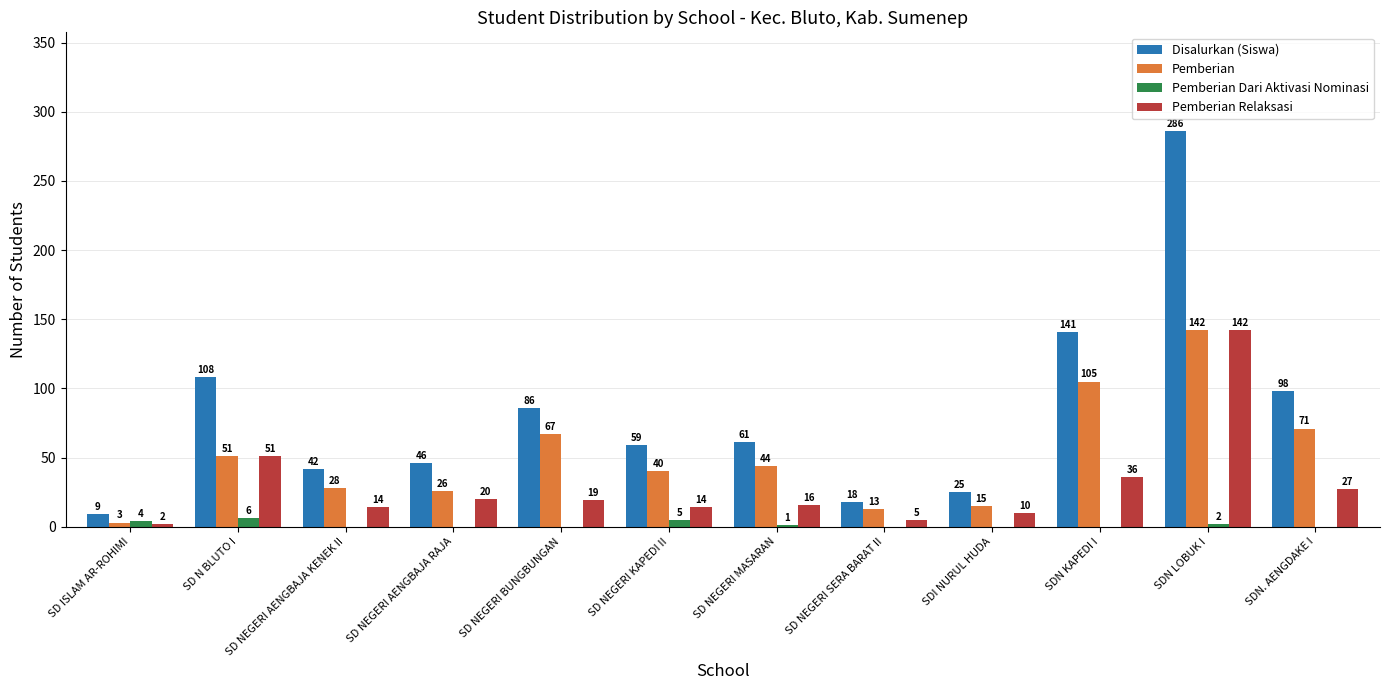

Which series changed the most between SD NEGERI BUNGBUNGAN and SDN KAPEDI I?

Disalurkan (Siswa)